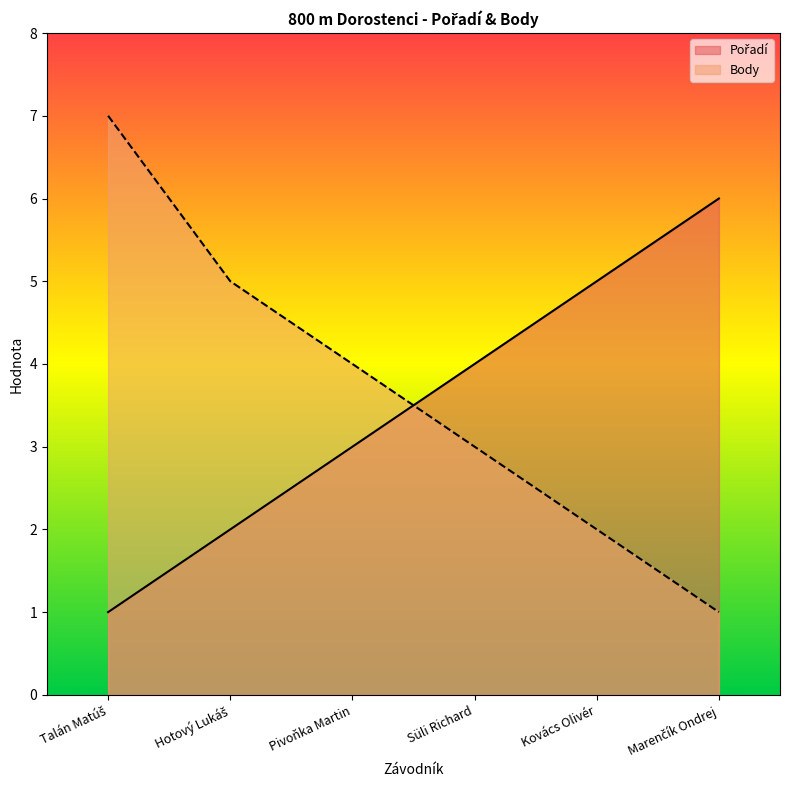

Does the chart display data point markers on the line(s)?

No